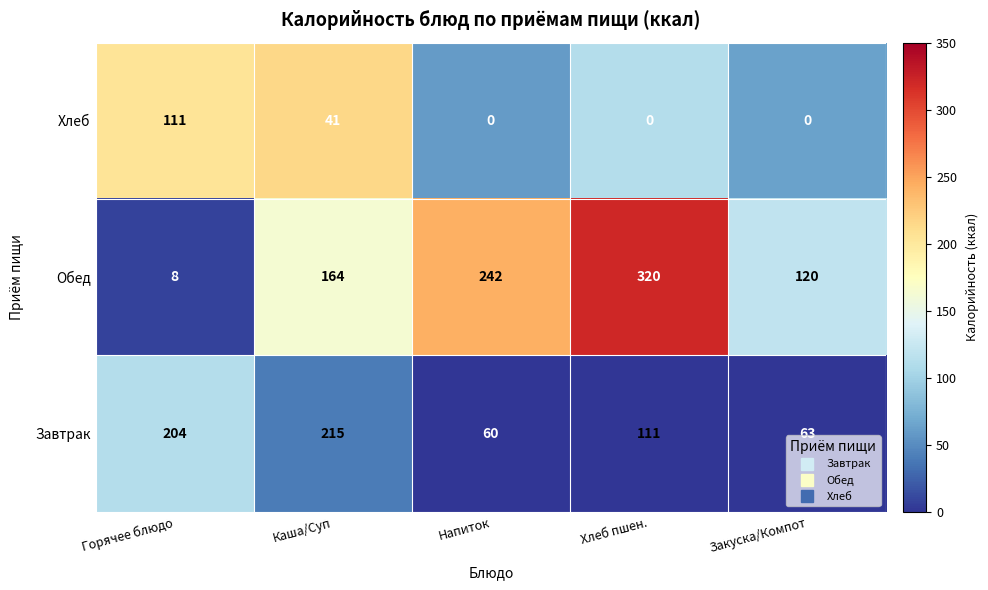

At which category is the sum across all series the highest?

Хлеб пшен.